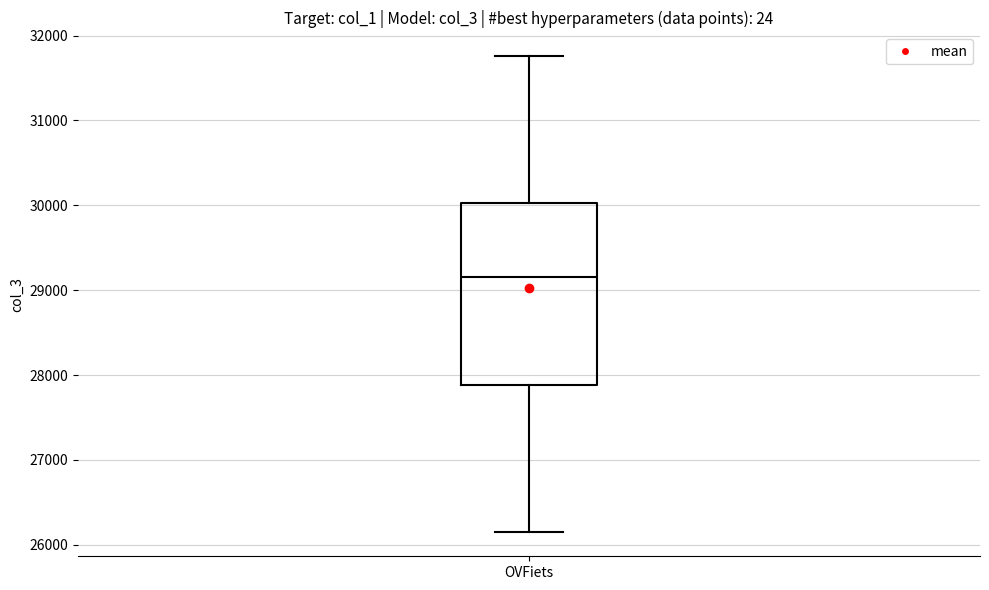

Read this box plot against the y-axis: the position of the median line, the range covered by the box, and the ends of both whiskers. The values are not printed on the chart, so give them approximately, as read against the axis.

median 29200, box 27900 to 30000, whiskers 26100 to 31800